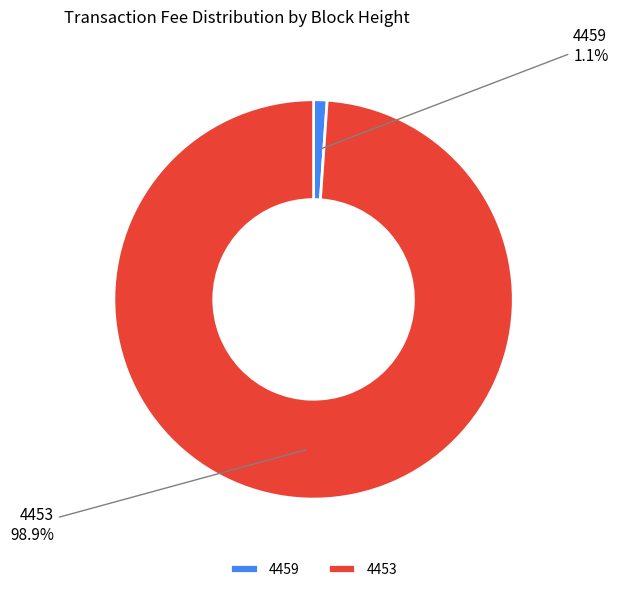

What percentage is NOT represented by 4459?

98.9%